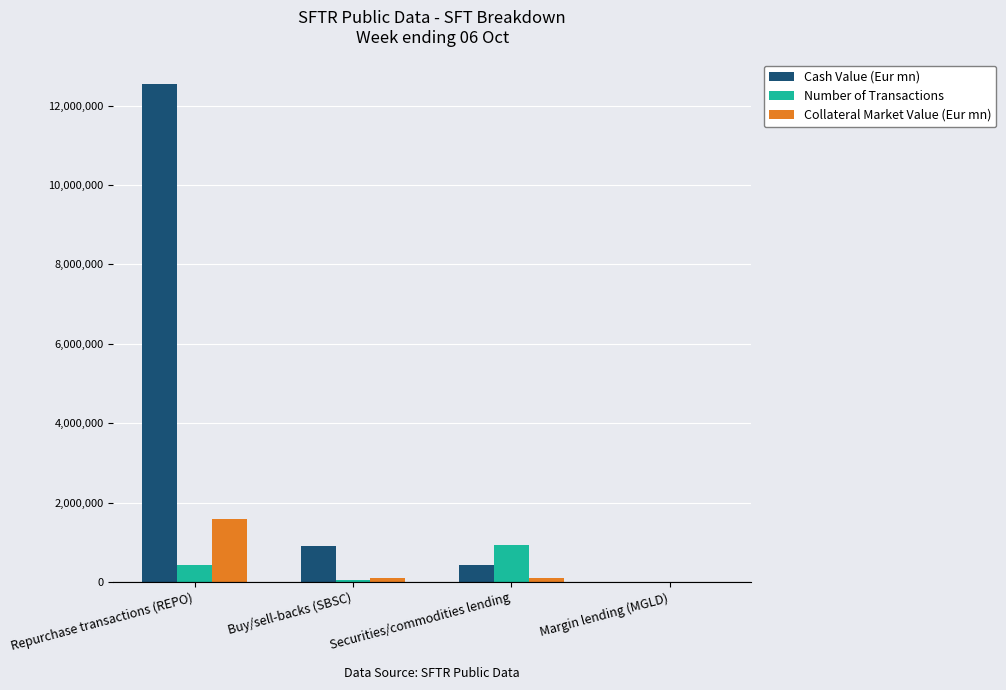

True or false: Number of Transactions has a value of 929167.0 at Securities/commodities lending.

True